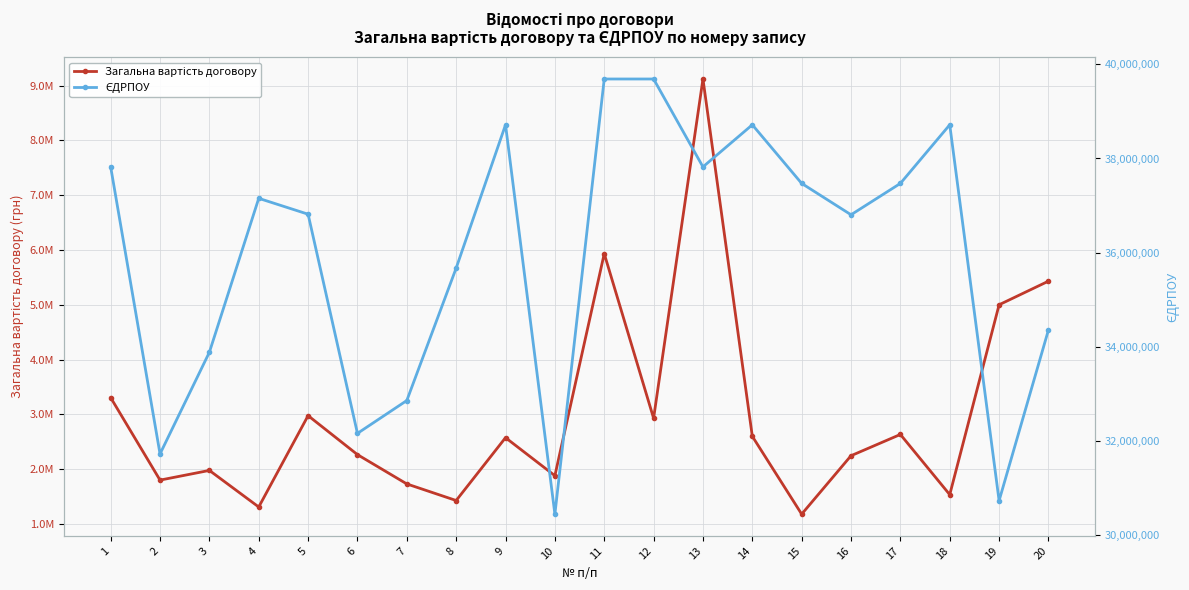

True or false: Загальна вартість договору and ЄДРПОУ cross at least once.

False